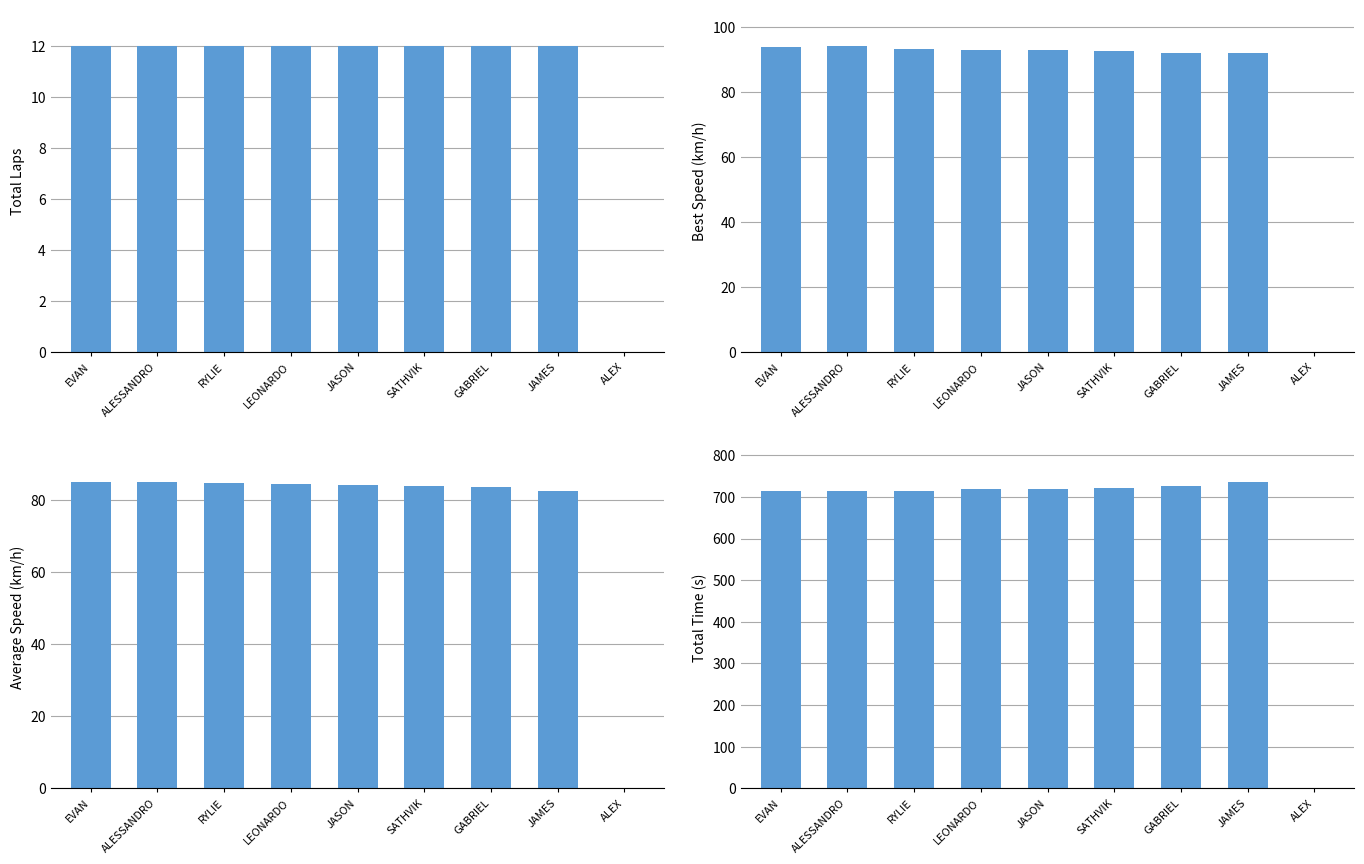

Which series has the largest range (max minus min)?

Total Time